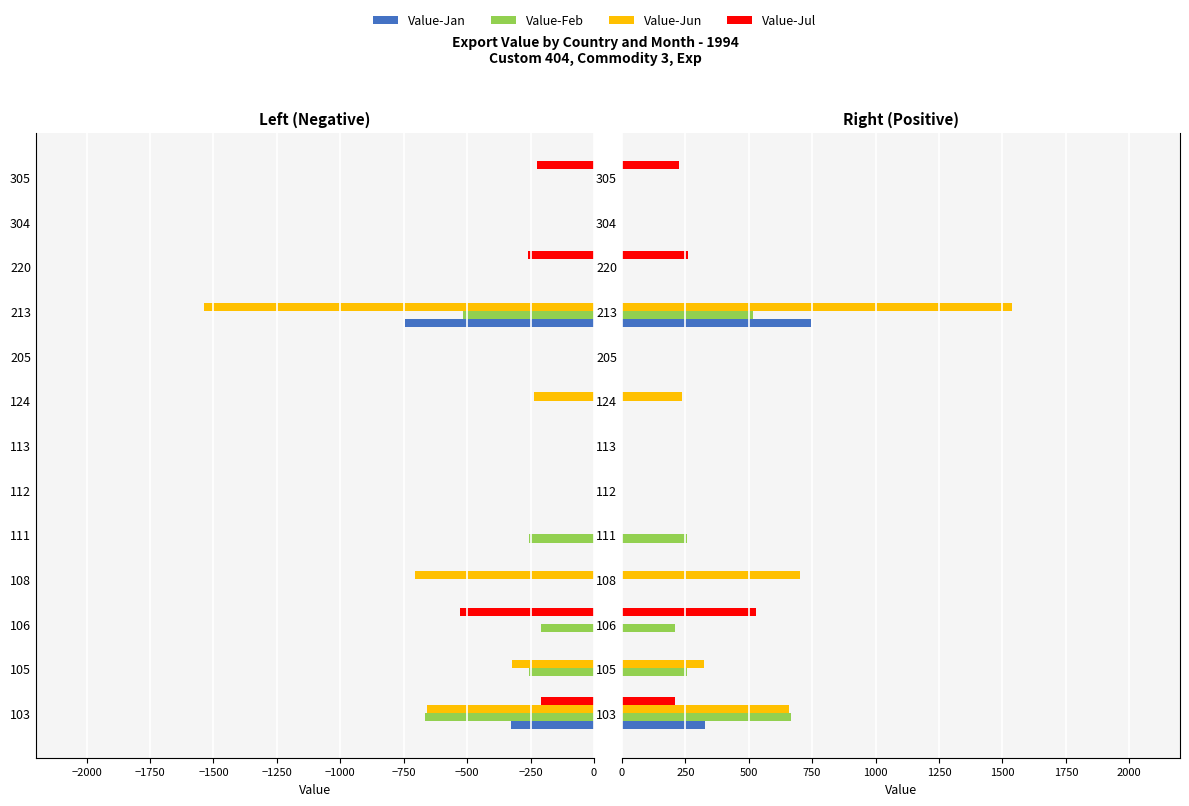

True or false: Value-Feb has a value of 0 at 113.

True